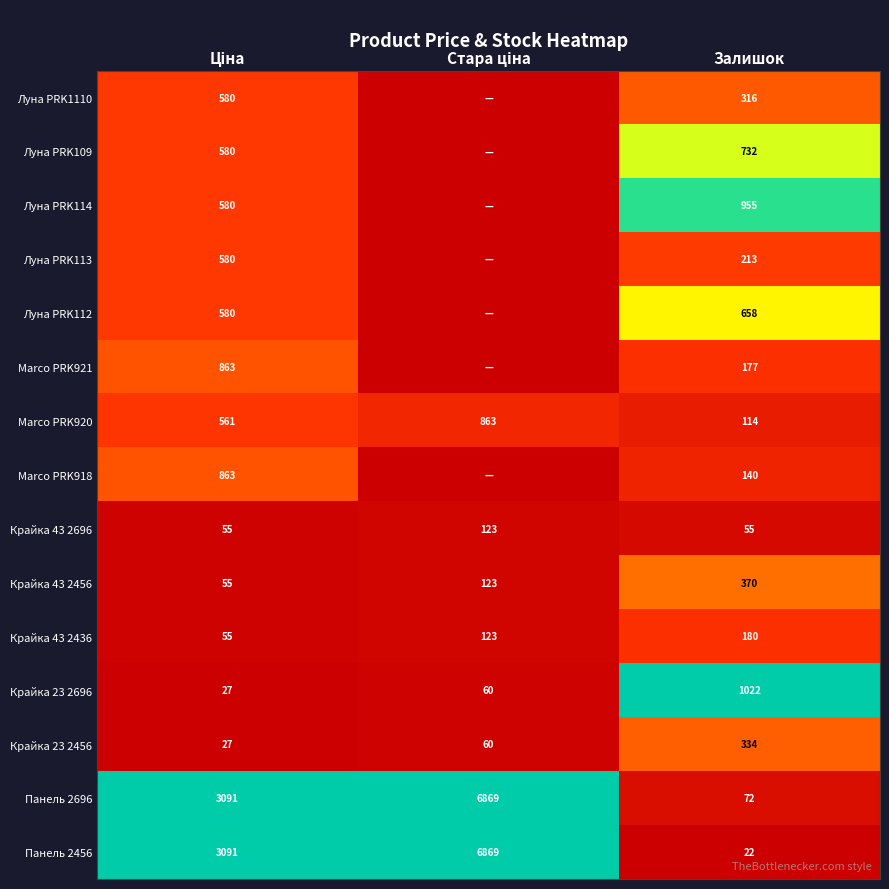

Count the Крайка 43 2456 values in the range 55 to 370.

3